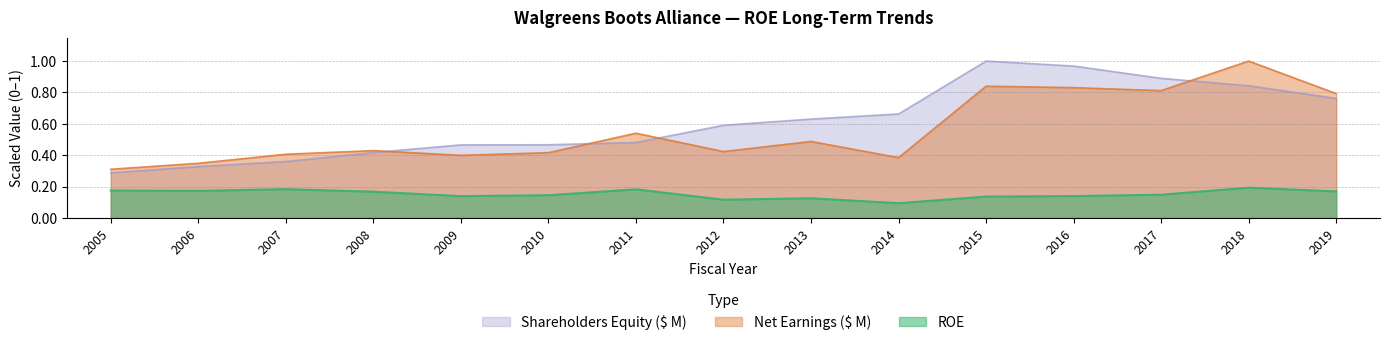

Where do Net Earnings ($ M) and Shareholders Equity ($ M) first cross each other?

2008 and 2009